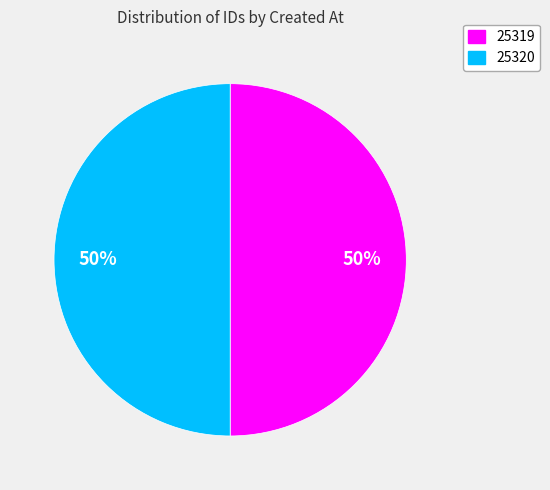

To the nearest percent, what is the average slice percentage?

50%